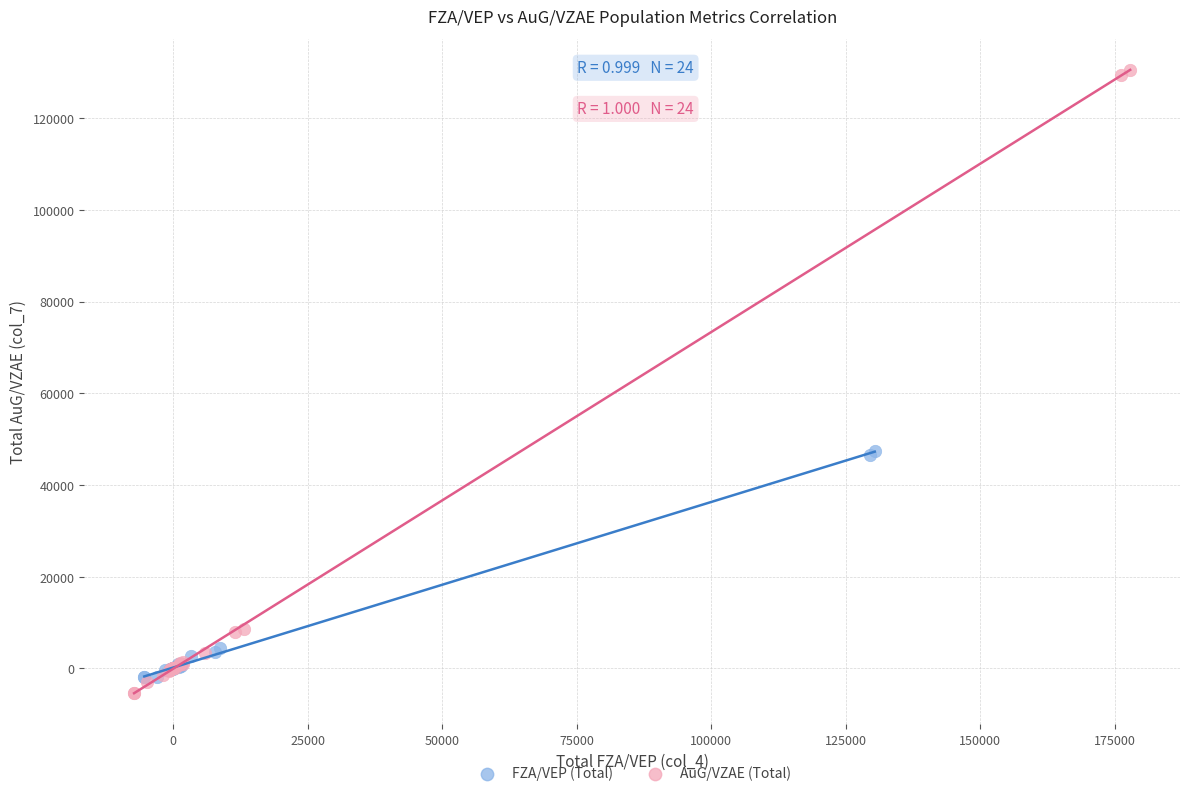

Which series contains the highest Y value?

AuG/VZAE (Total)